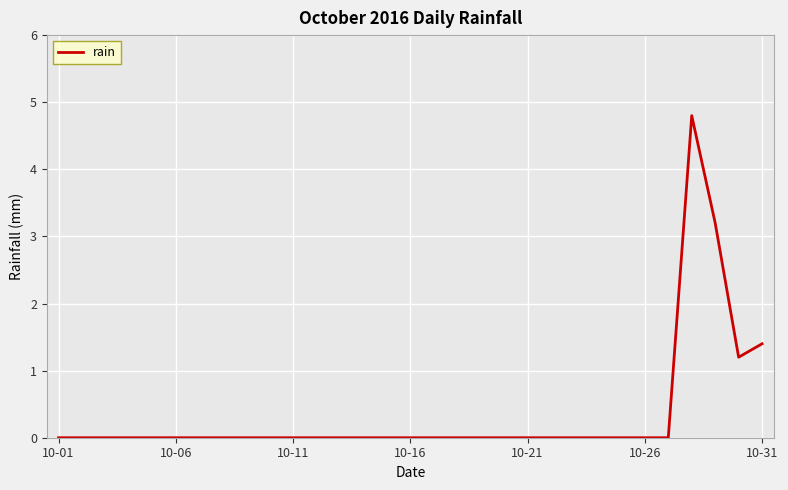

What is the greatest value displayed?

4.8